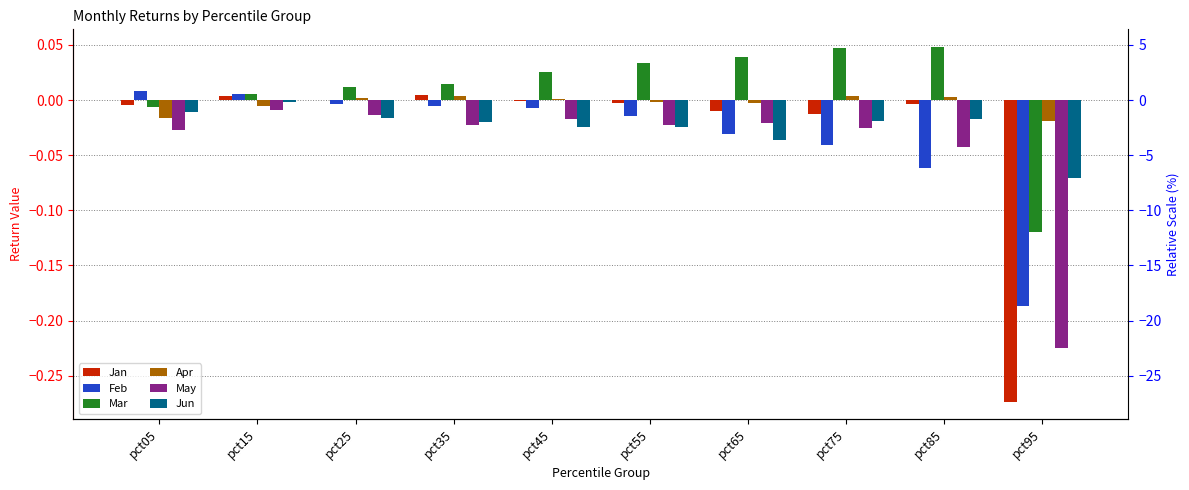

Reading left to right, what are all the values shown in this chart?

Jan: -0.0	0.0	0.0	0.0	-0.0	-0.0	-0.0	-0.0	-0.0	-0.3
Feb: 0.0	0.0	-0.0	-0.0	-0.0	-0.0	-0.0	-0.0	-0.1	-0.2
Mar: -0.0	0.0	0.0	0.0	0.0	0.0	0.0	0.0	0.0	-0.1
Apr: -0.0	-0.0	0.0	0.0	0.0	-0.0	-0.0	0.0	0.0	-0.0
May: -0.0	-0.0	-0.0	-0.0	-0.0	-0.0	-0.0	-0.0	-0.0	-0.2
Jun: -0.0	-0.0	-0.0	-0.0	-0.0	-0.0	-0.0	-0.0	-0.0	-0.1